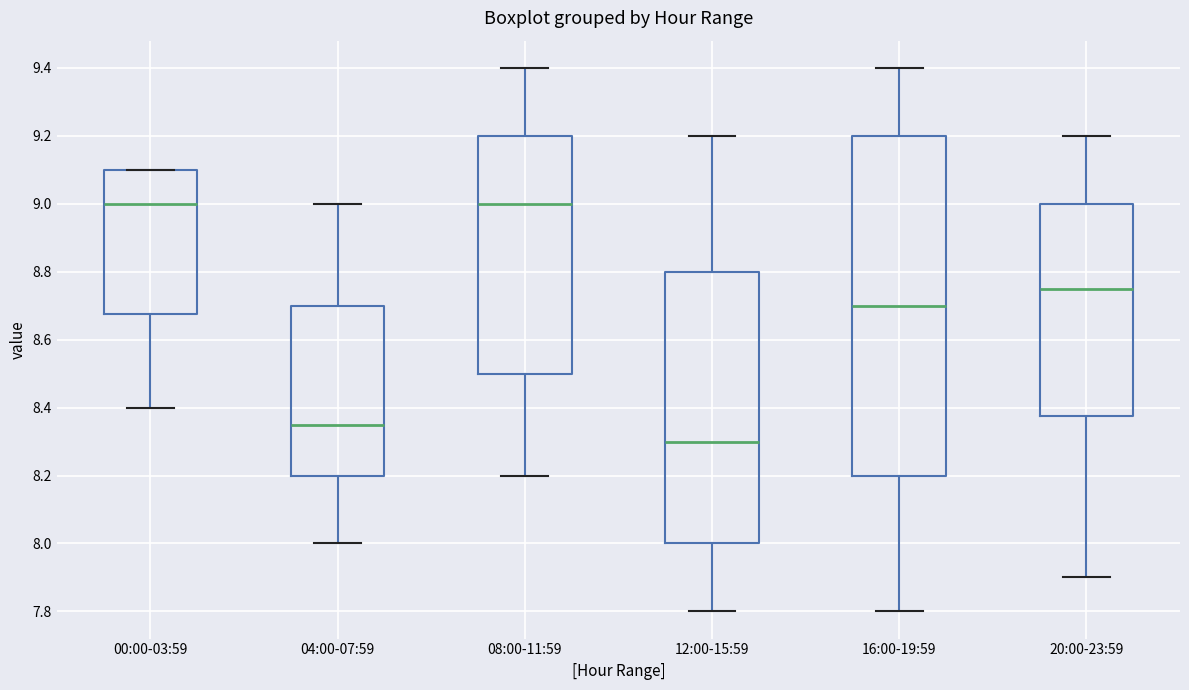

Reading left to right, read every box against the y-axis: the position of its median line, the range the box covers, and the ends of its whiskers. The values are not printed on the chart, so give them approximately, as read against the axis.

00:00-03:59: median 9.00, box 8.68 to 9.10, whiskers 8.40 to 9.10
04:00-07:59: median 8.36, box 8.20 to 8.70, whiskers 8.00 to 9.00
08:00-11:59: median 9.00, box 8.50 to 9.20, whiskers 8.20 to 9.40
12:00-15:59: median 8.30, box 8.00 to 8.80, whiskers 7.80 to 9.20
16:00-19:59: median 8.70, box 8.20 to 9.20, whiskers 7.80 to 9.40
20:00-23:59: median 8.76, box 8.38 to 9.00, whiskers 7.90 to 9.20